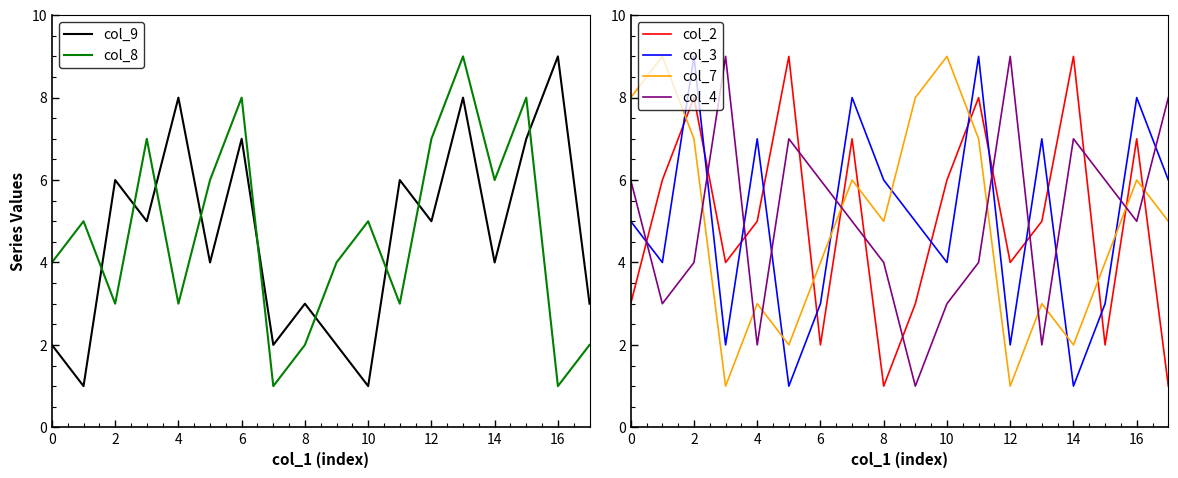

True or false: col_7 and col_2 intersect in this chart.

True